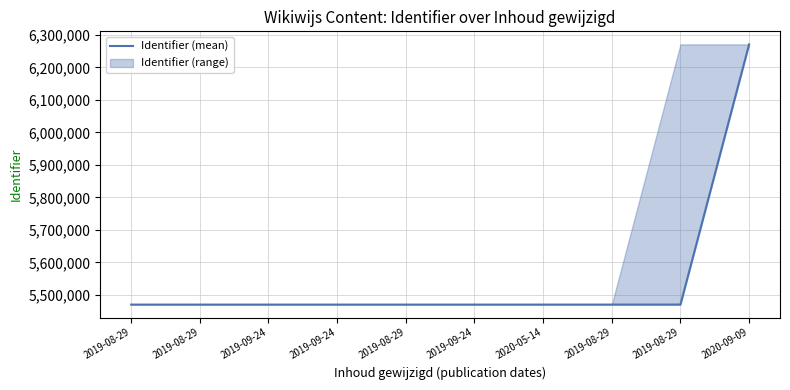

List the labels in order of value, largest first.

2020-09-09, 2019-08-29, 2019-08-29, 2020-05-14, 2019-09-24, 2019-08-29, 2019-09-24, 2019-09-24, 2019-08-29, 2019-08-29